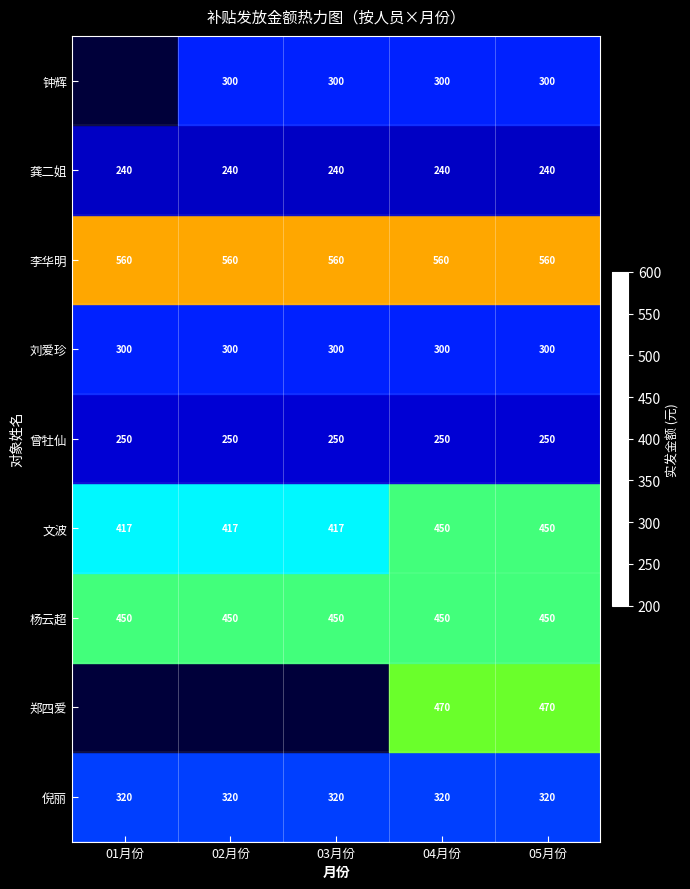

True or false: 曾牡仙 has a value of 445 at 05月份.

False